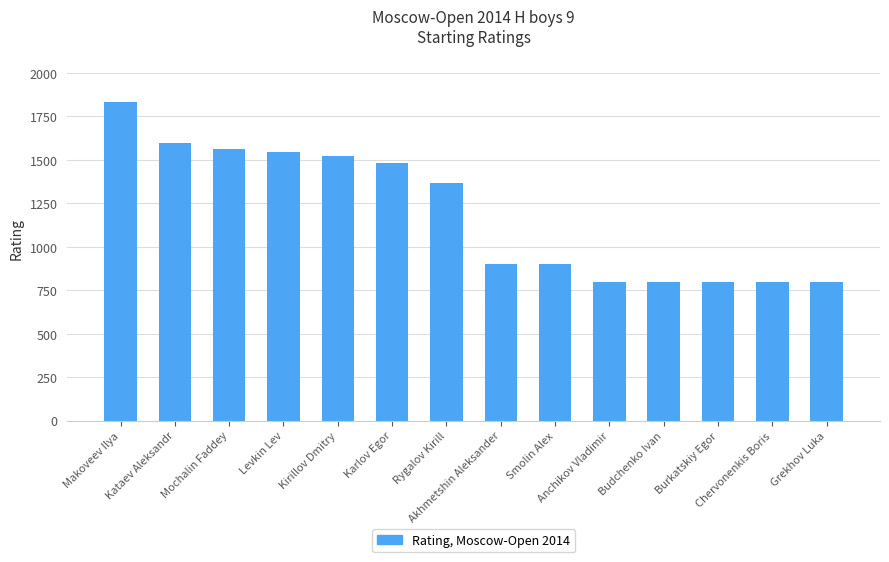

True or false: the data shows 1543 at Levkin Lev.

True